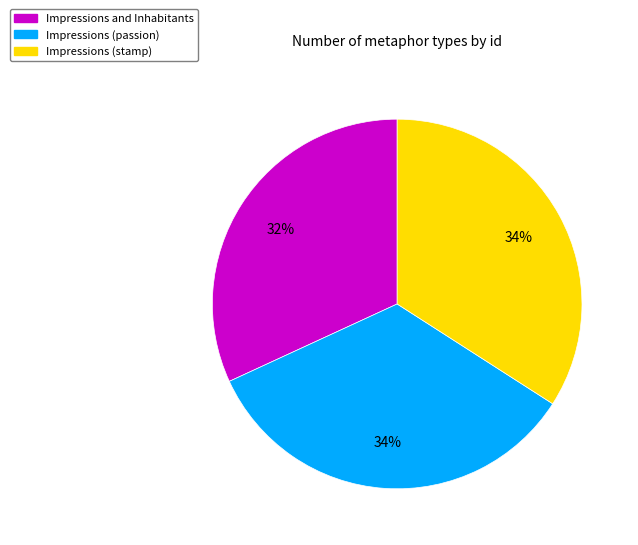

Is there any slice that represents more than half of the pie?

No